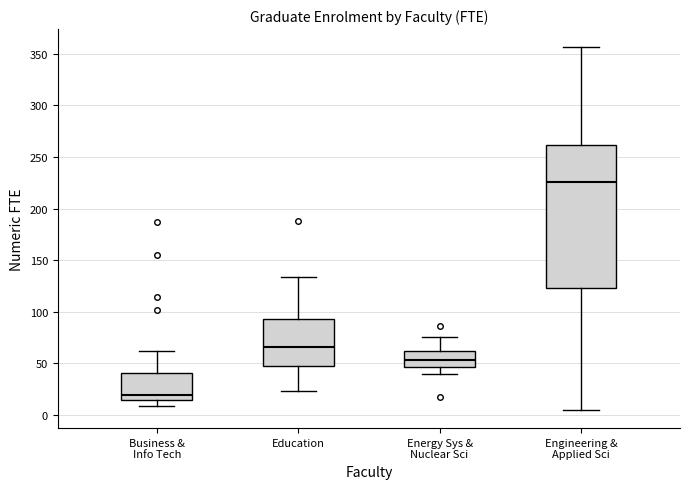

Which box's median line is the lowest?

Business & Info Tech